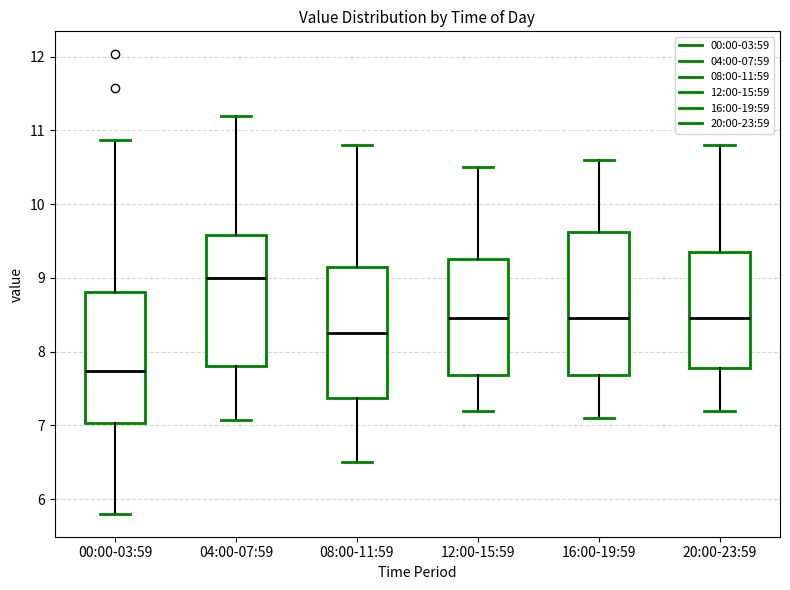

Comparing the boxes themselves (not the whiskers), which one is the tallest?

16:00-19:59